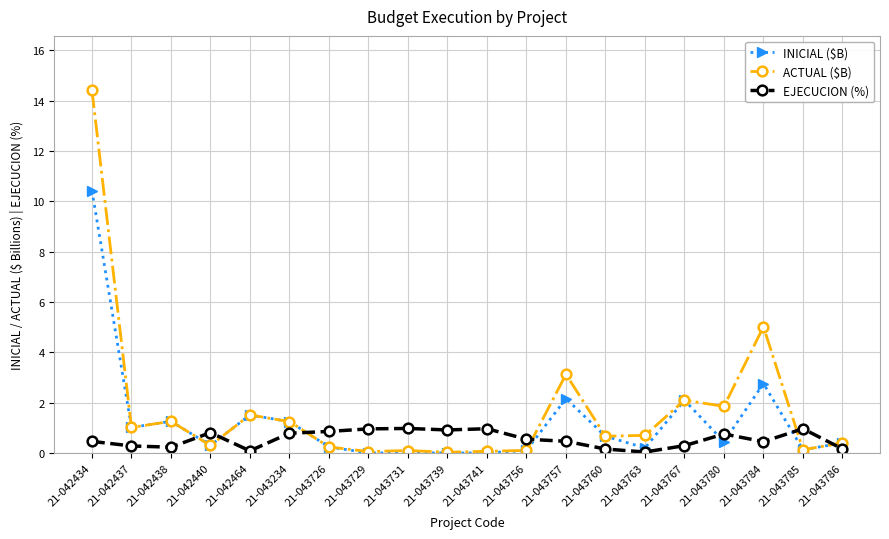

Does the chart display data point markers on the line(s)?

Yes